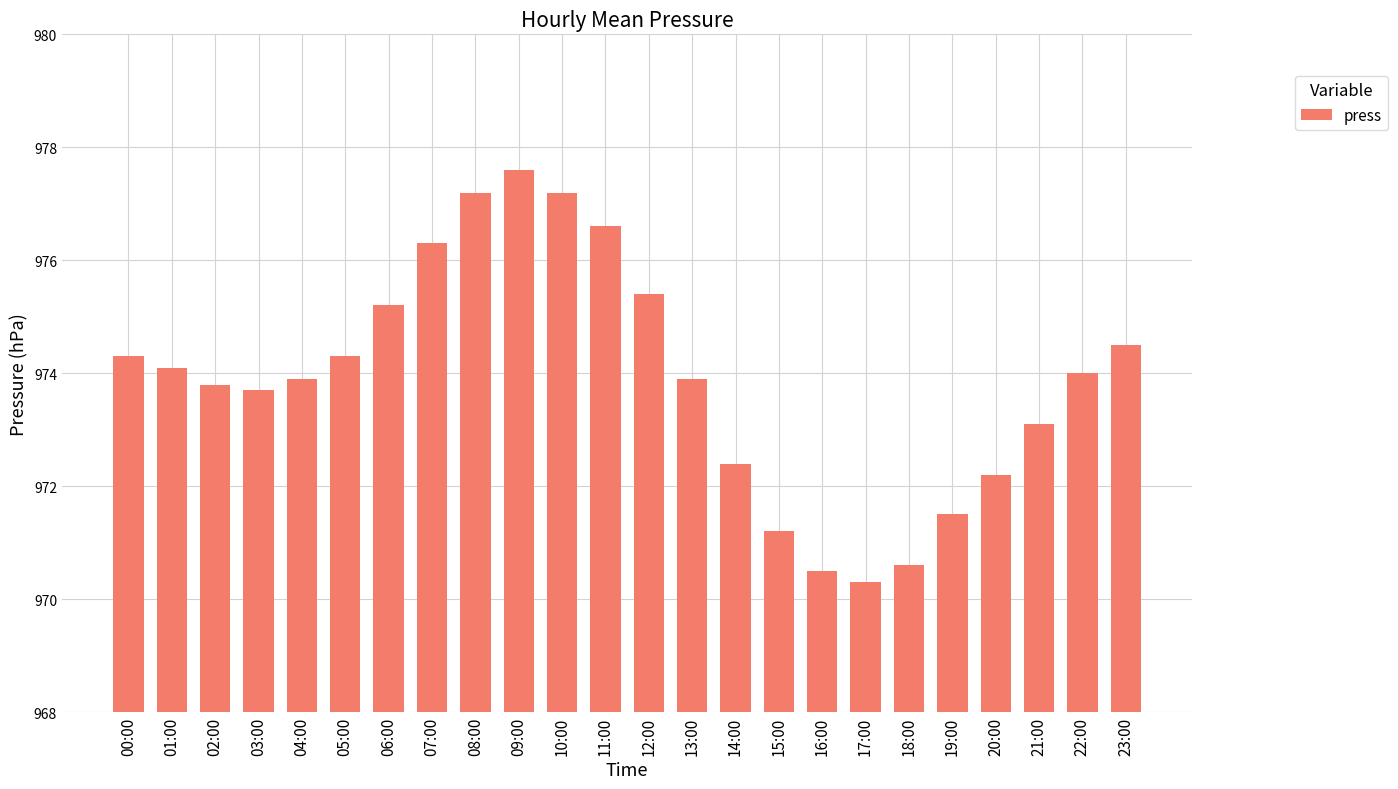

Between 07:00 and 13:00, which is larger?

07:00